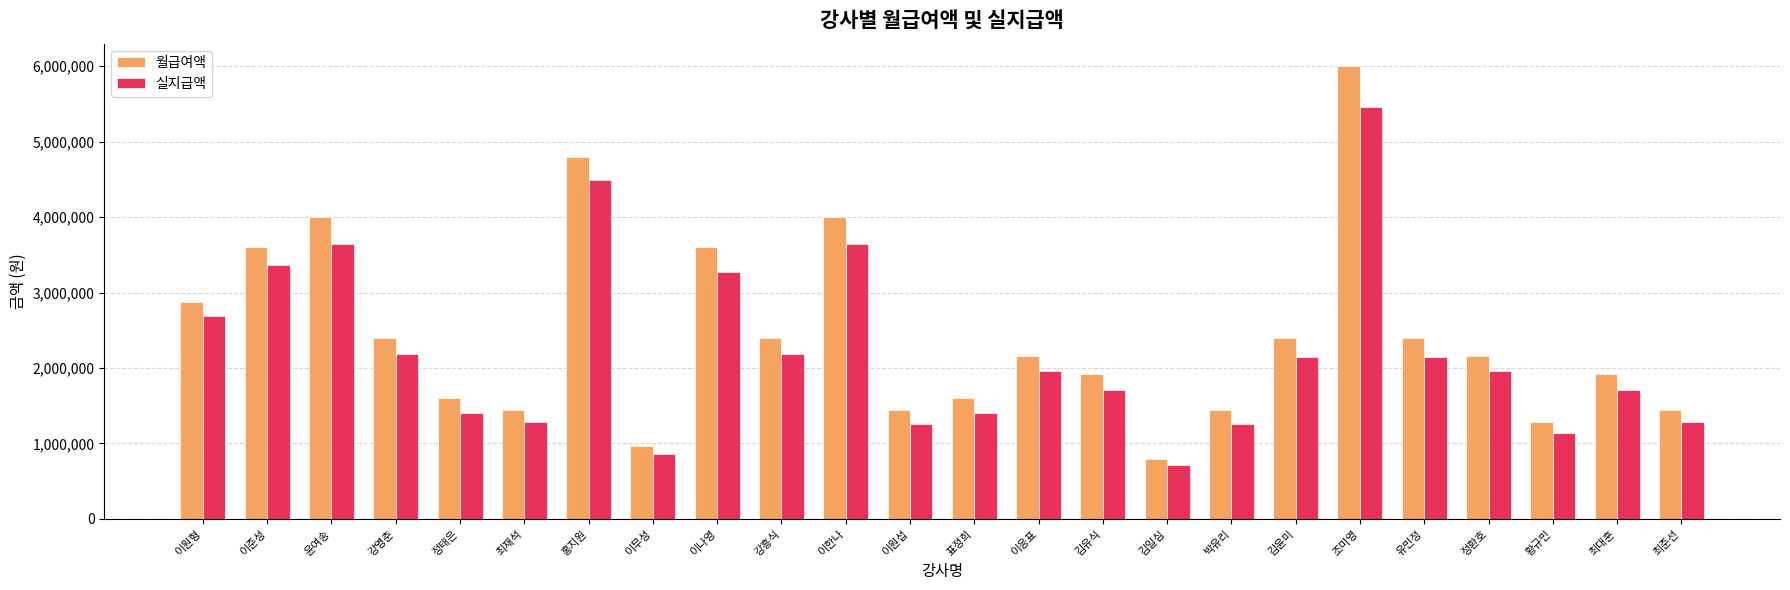

List the series in order of their peak value, highest first.

월급여액, 실지급액